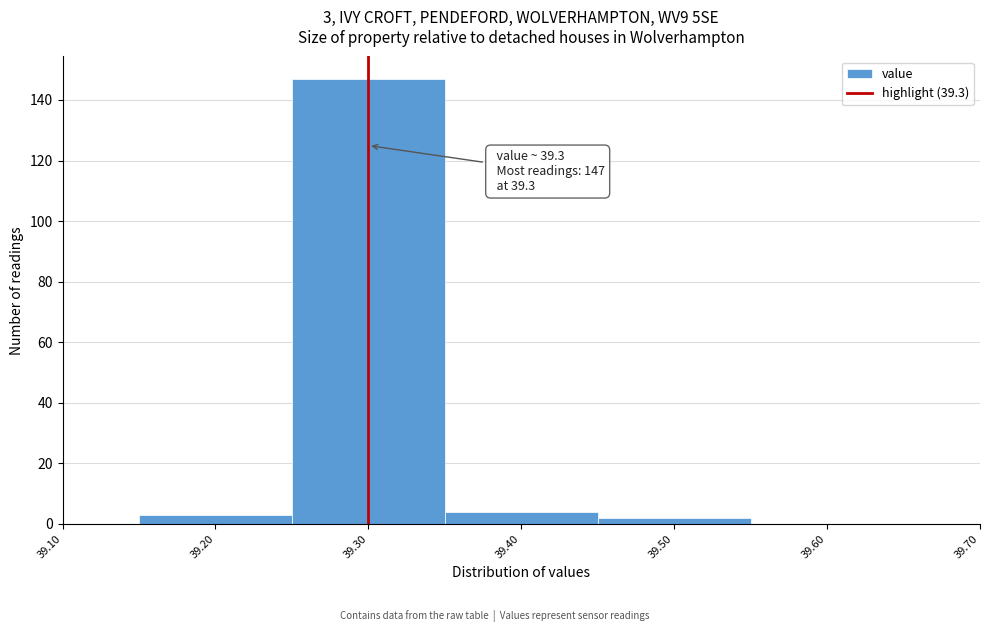

Over which range of the x-axis is the bar tallest?

39.25 to 39.35